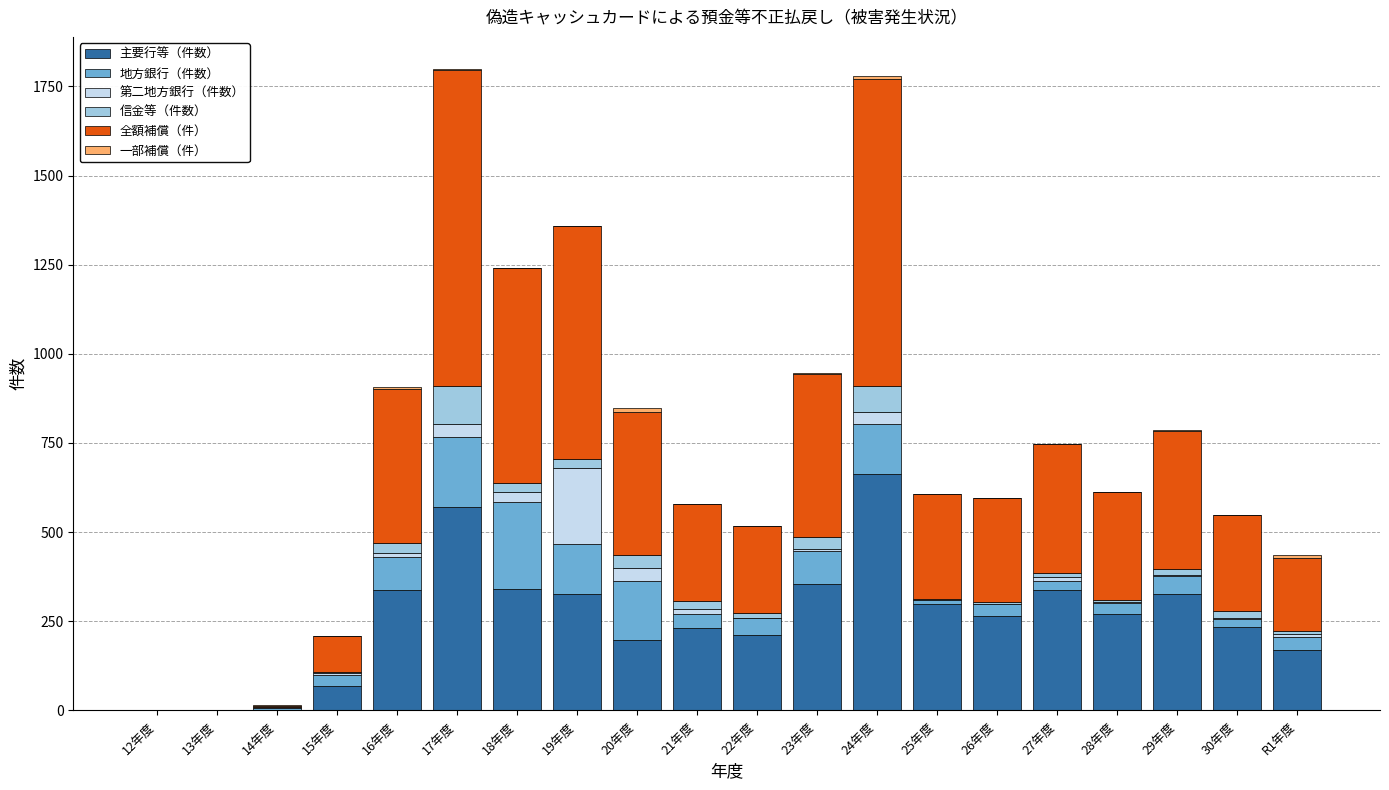

Which category has the highest value in the 主要行等（件数） series?

24年度